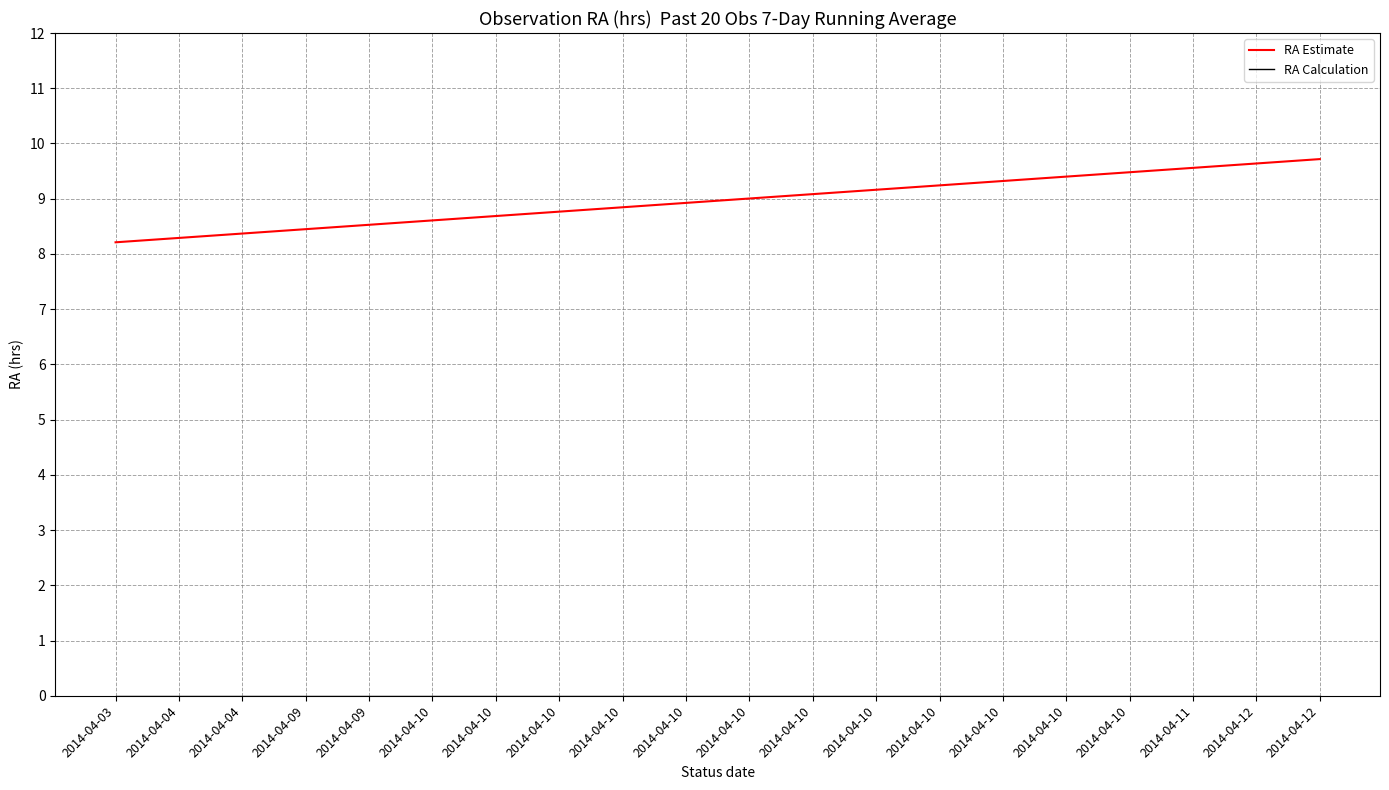

Does the chart display data point markers on the line(s)?

No